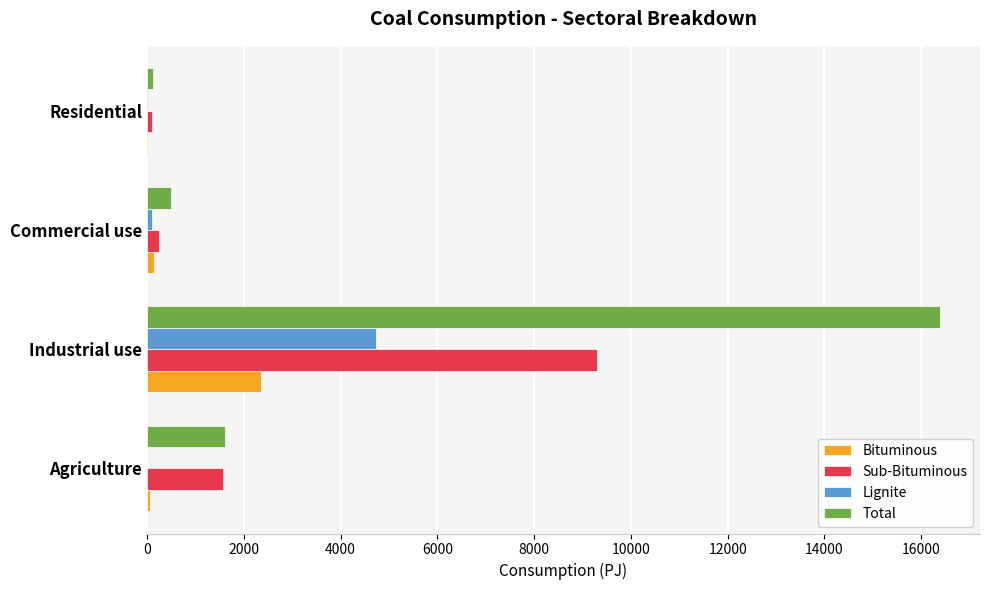

Which series has the largest total across all categories?

Total